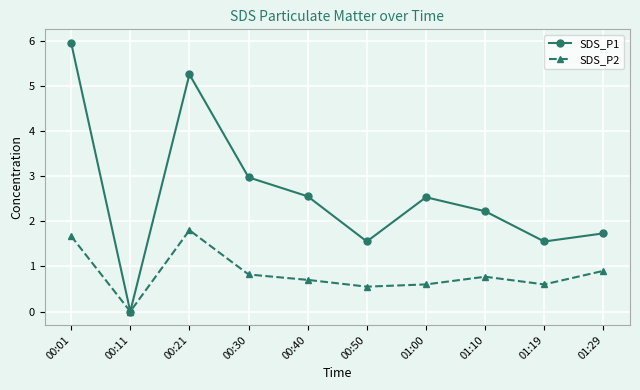

True or false: SDS_P1 has a value of 2.2 at 01:10.

True